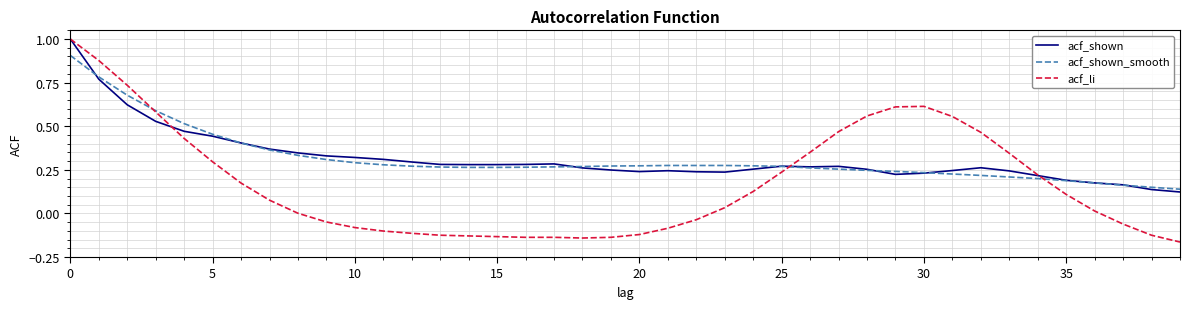

True or false: acf_shown_smooth and acf_shown intersect in this chart.

True